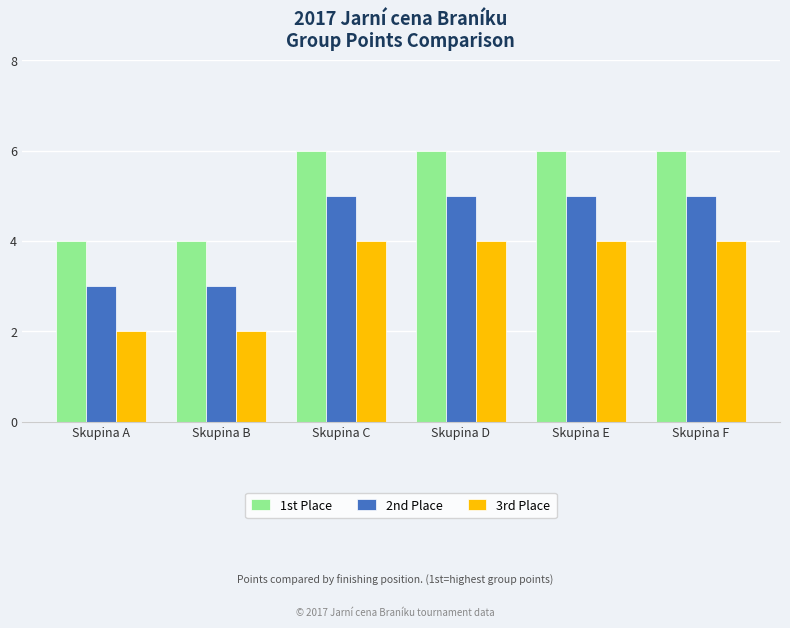

What is the total value across all series at Skupina B?

9